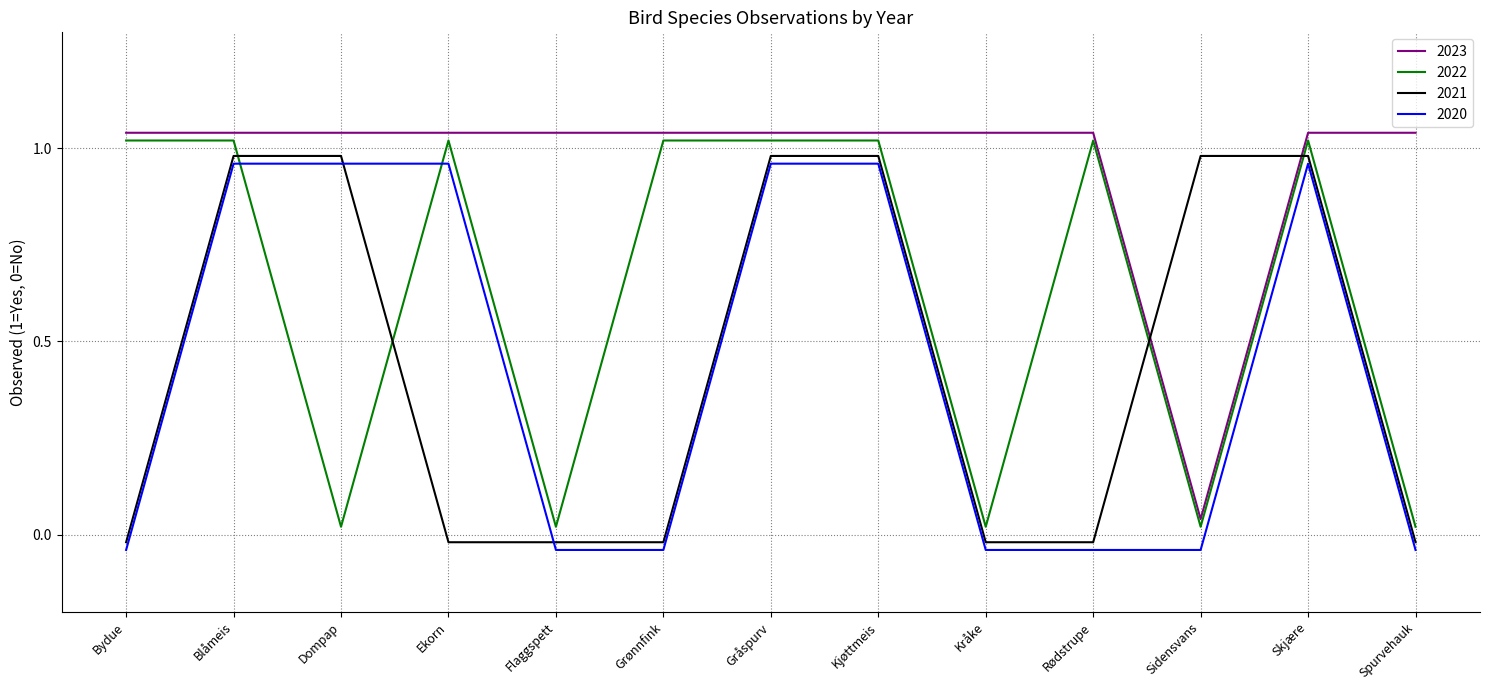

Is this an area chart (filled region under the line)?

No